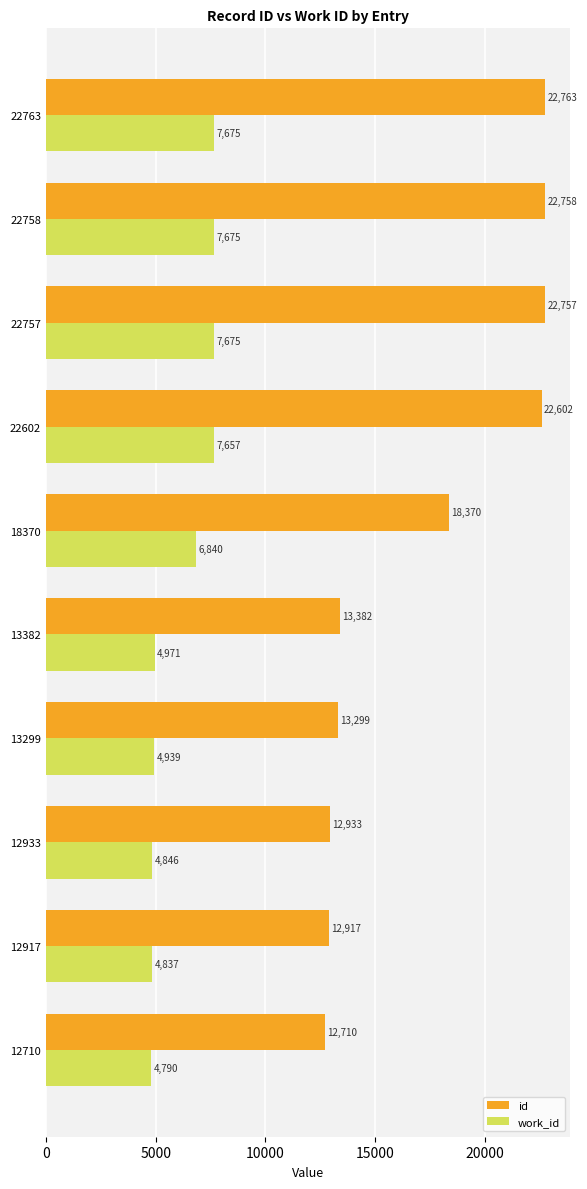

What value does the work_id series have at 22763, to the nearest 100?

7700